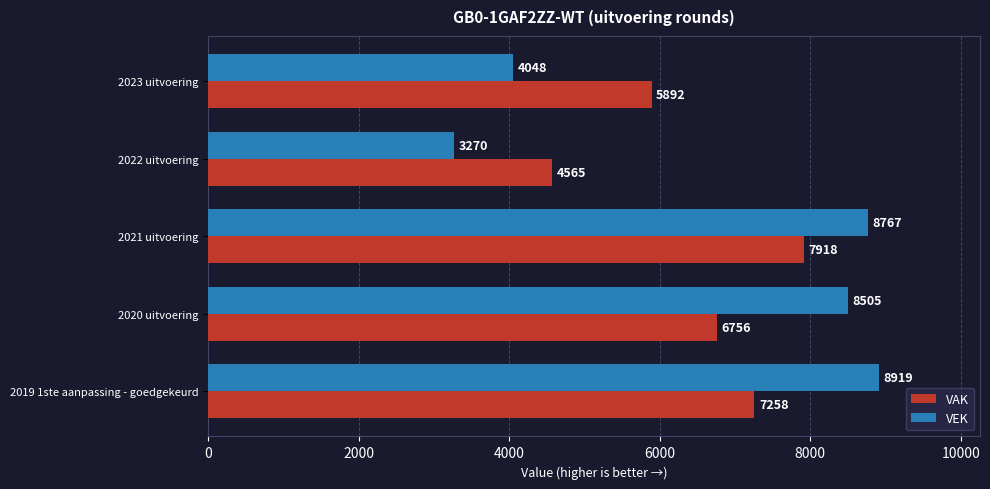

List the series in order of their overall mean, highest first.

VEK, VAK